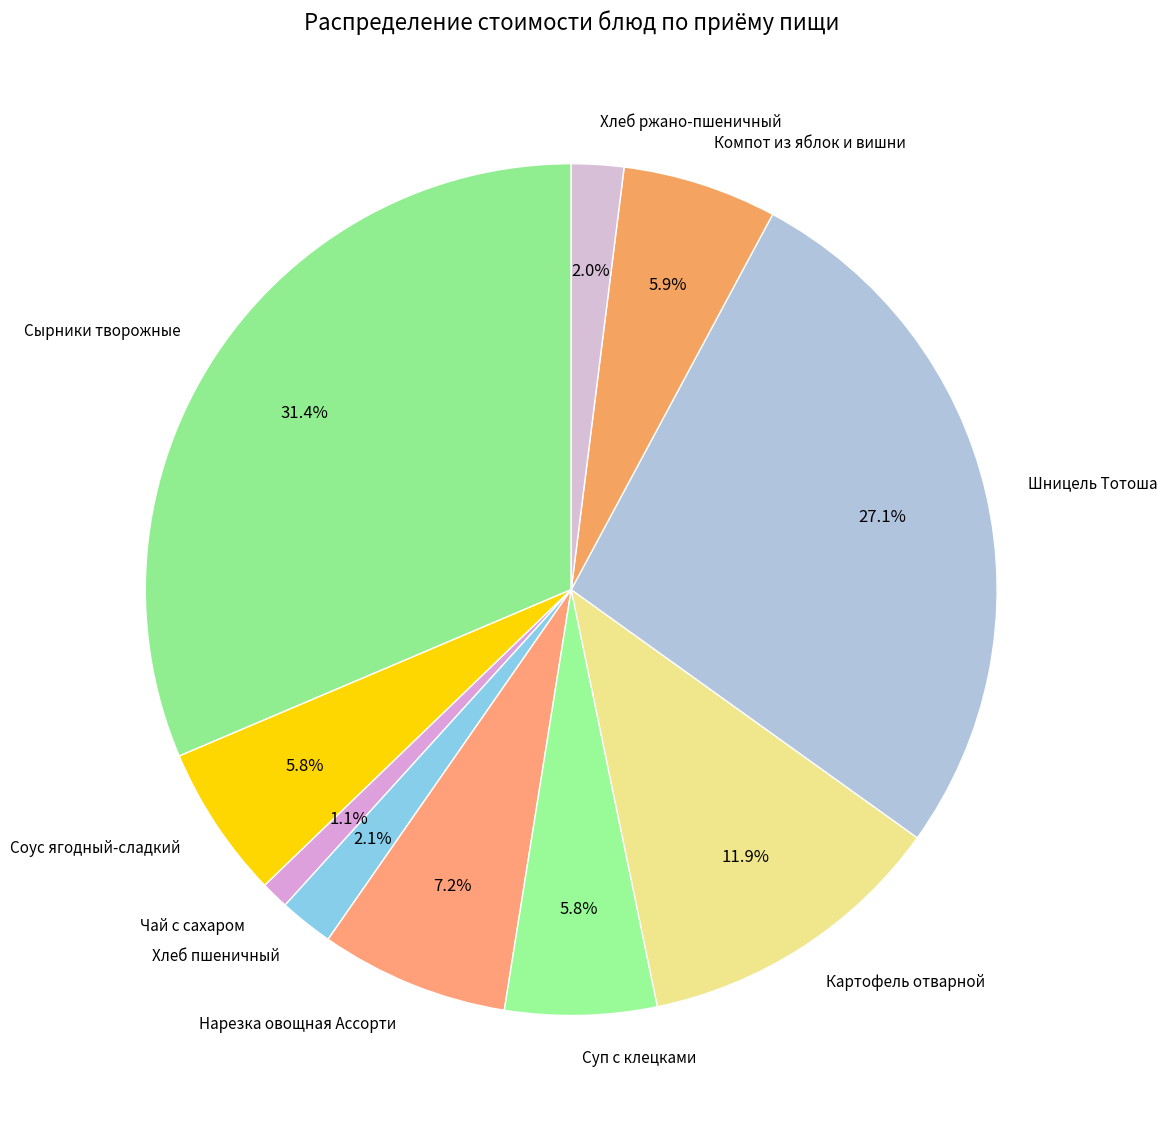

Does Соус ягодный-сладкий represent more than half of the total?

No